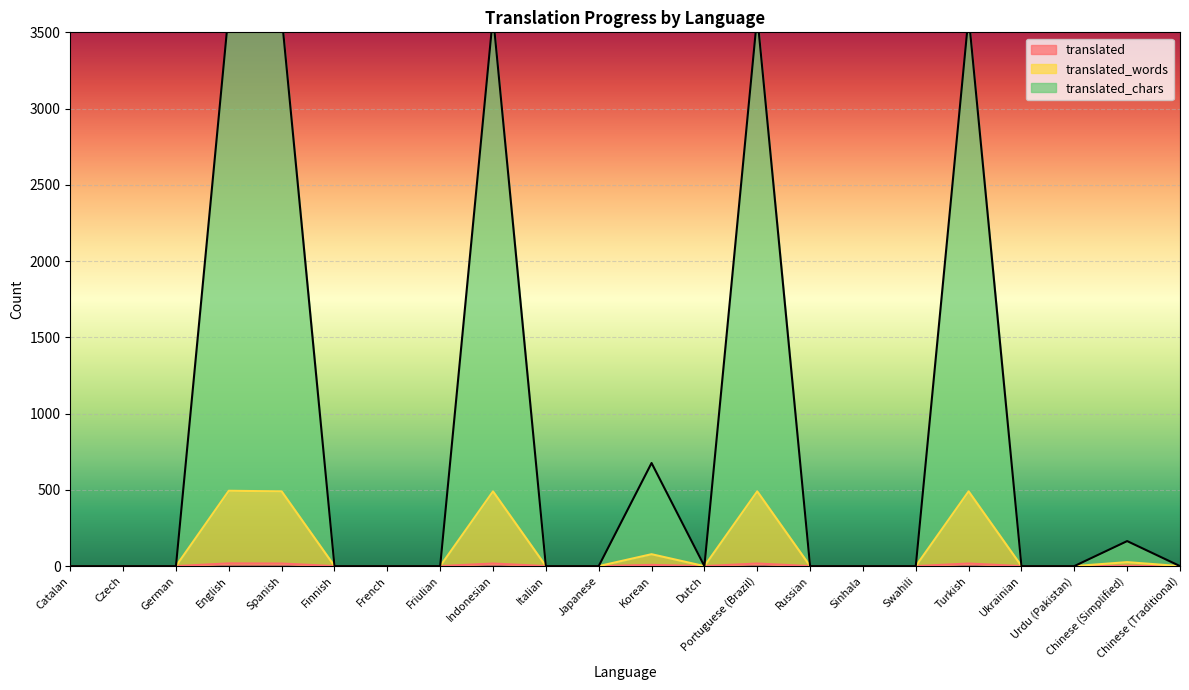

Reading left to right, what are all the values shown in this chart?

translated: 0	0	0	18	17	0	0	0	17	0	0	8	0	17	0	0	0	17	0	0	2	0
translated_words: 0	0	0	494	490	0	0	0	490	0	0	78	0	490	0	0	0	490	0	0	26	0
translated_chars: 0	0	0	3640	3607	0	0	0	3607	0	0	676	0	3607	0	0	0	3607	0	0	164	0